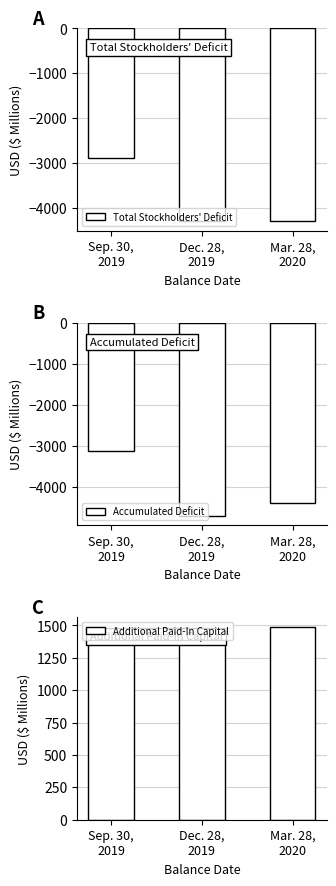

Reading left to right, transcribe all the data shown in this chart.

Total Stockholders' Deficit: -2884	-4299	-4295
Accumulated Deficit: -3120	-4699	-4401
Additional Paid-In Capital: 1379	1422	1488